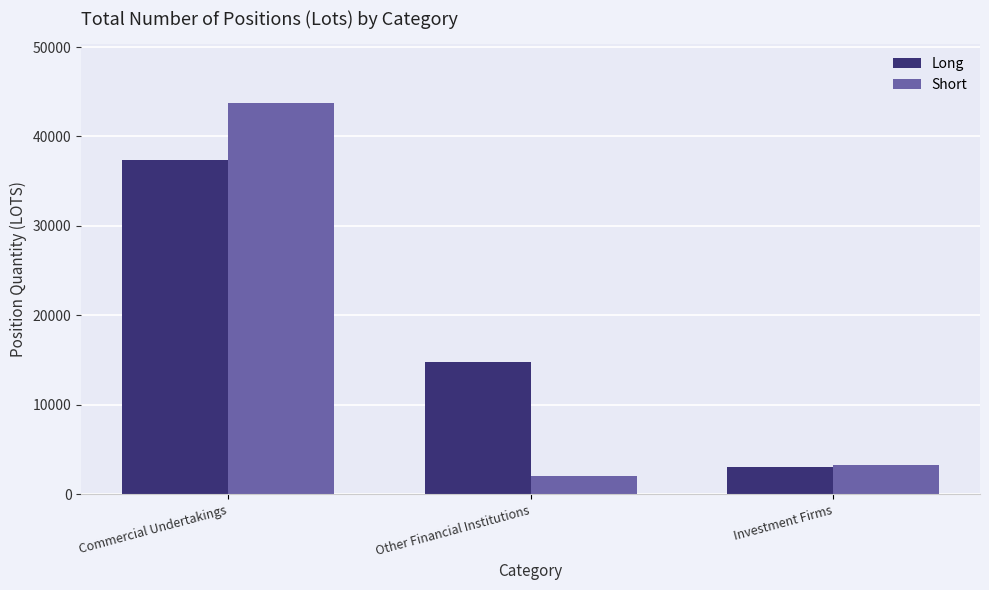

What is the minimum value for Short?

2012.0